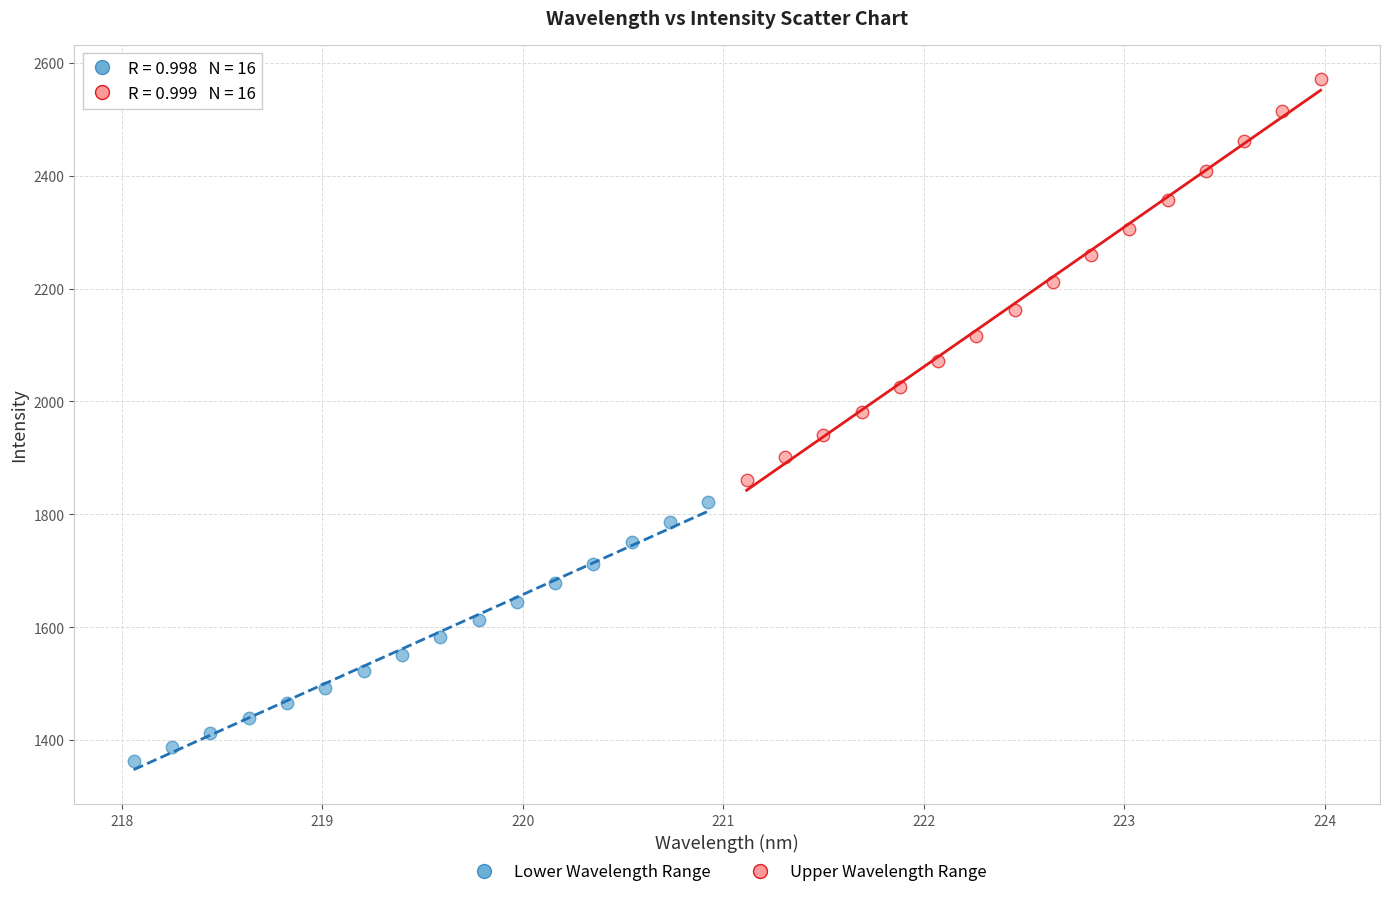

Which series has the widest spread of Y values?

Upper Wavelength Range